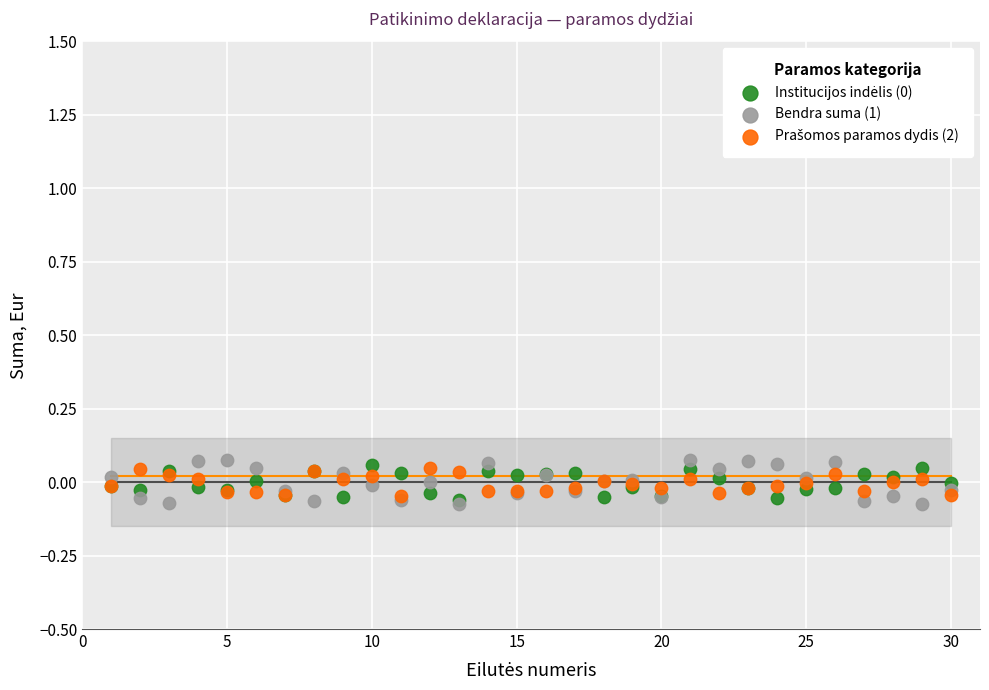

Which series has the widest spread of Y values?

Bendra suma (1)